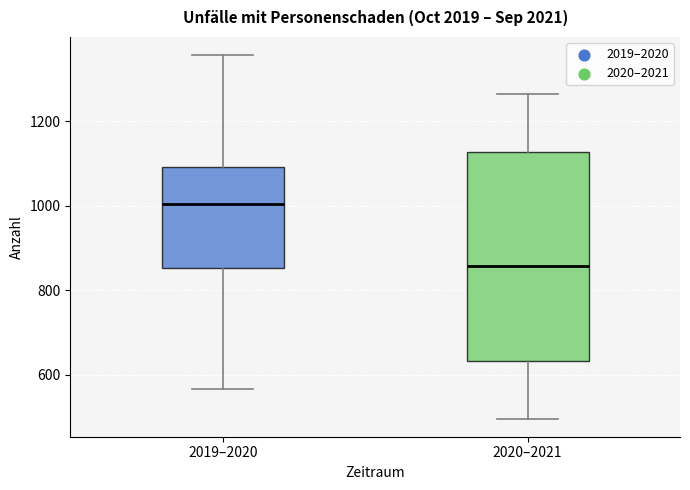

Reading left to right, read every box against the y-axis: the position of its median line, the range the box covers, and the ends of its whiskers. The values are not printed on the chart, so give them approximately, as read against the axis.

2019–2020: median 1000, box 860 to 1100, whiskers 560 to 1360
2020–2021: median 860, box 640 to 1120, whiskers 500 to 1260